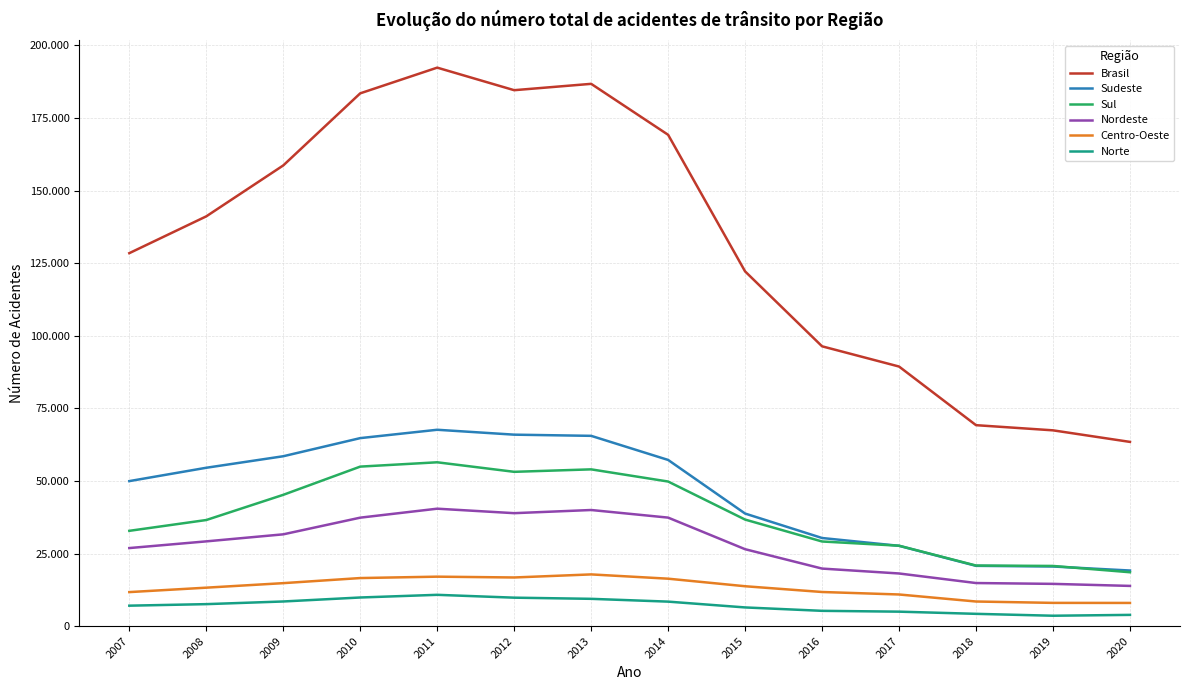

True or false: Norte and Sudeste intersect in this chart.

False